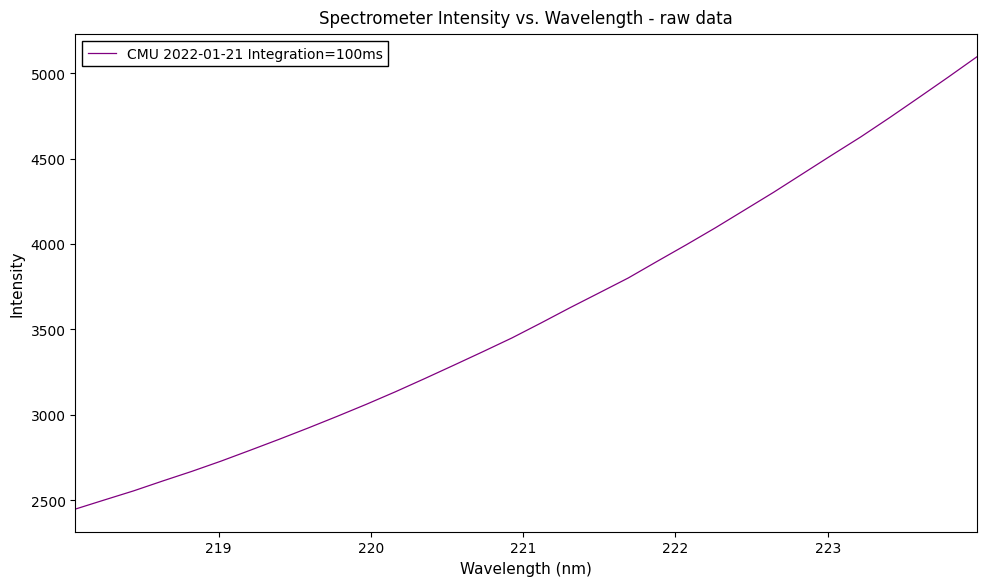

Does the chart display data point markers on the line(s)?

No